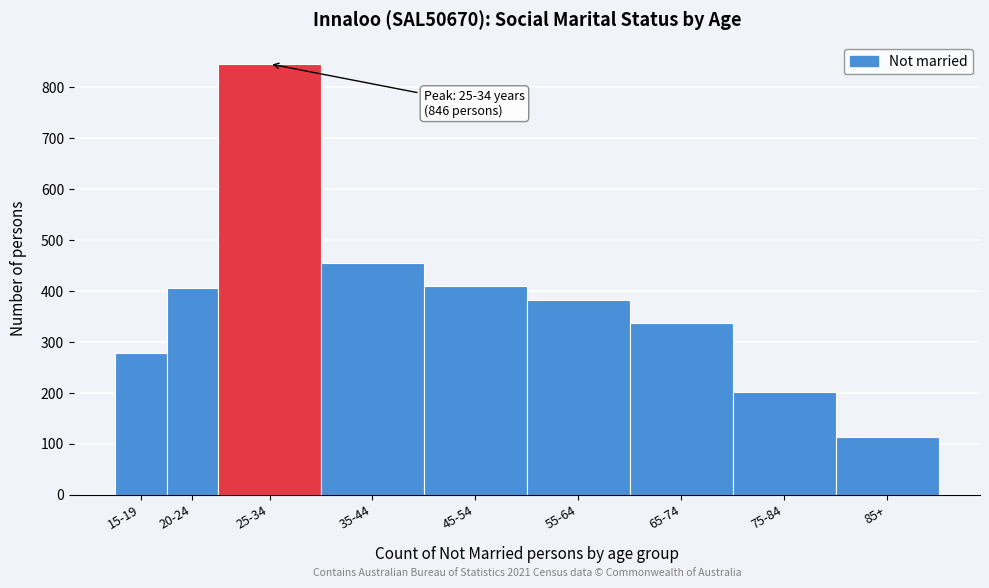

Reading right to left, extract all data points from this chart.

85+=113	75-84=201	65-74=337	55-64=382	45-54=410	35-44=455	25-34=846	20-24=406	15-19=278